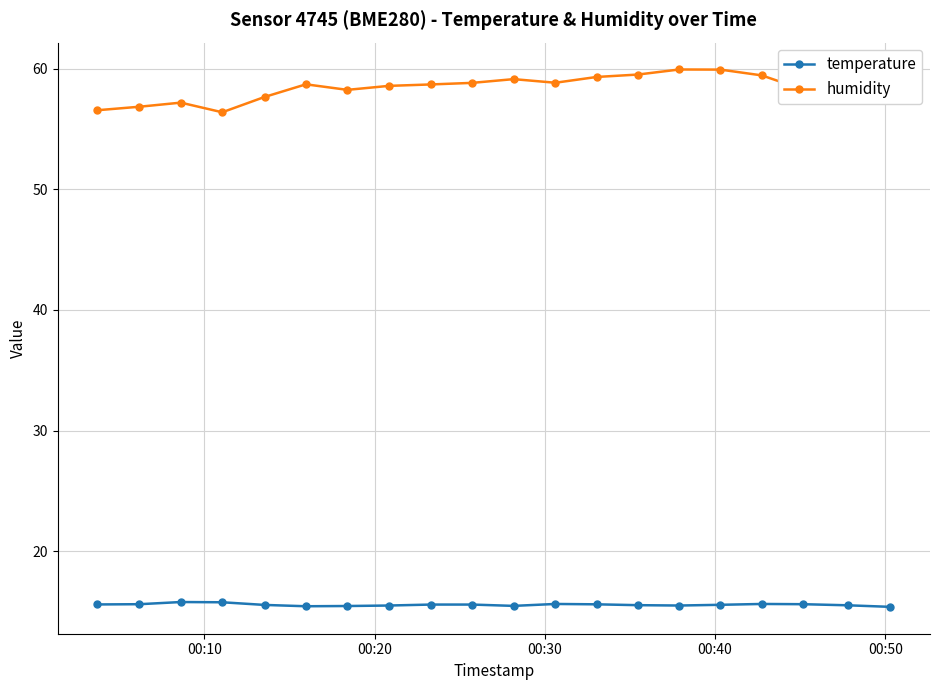

What are all the series names shown in the legend?

temperature, humidity